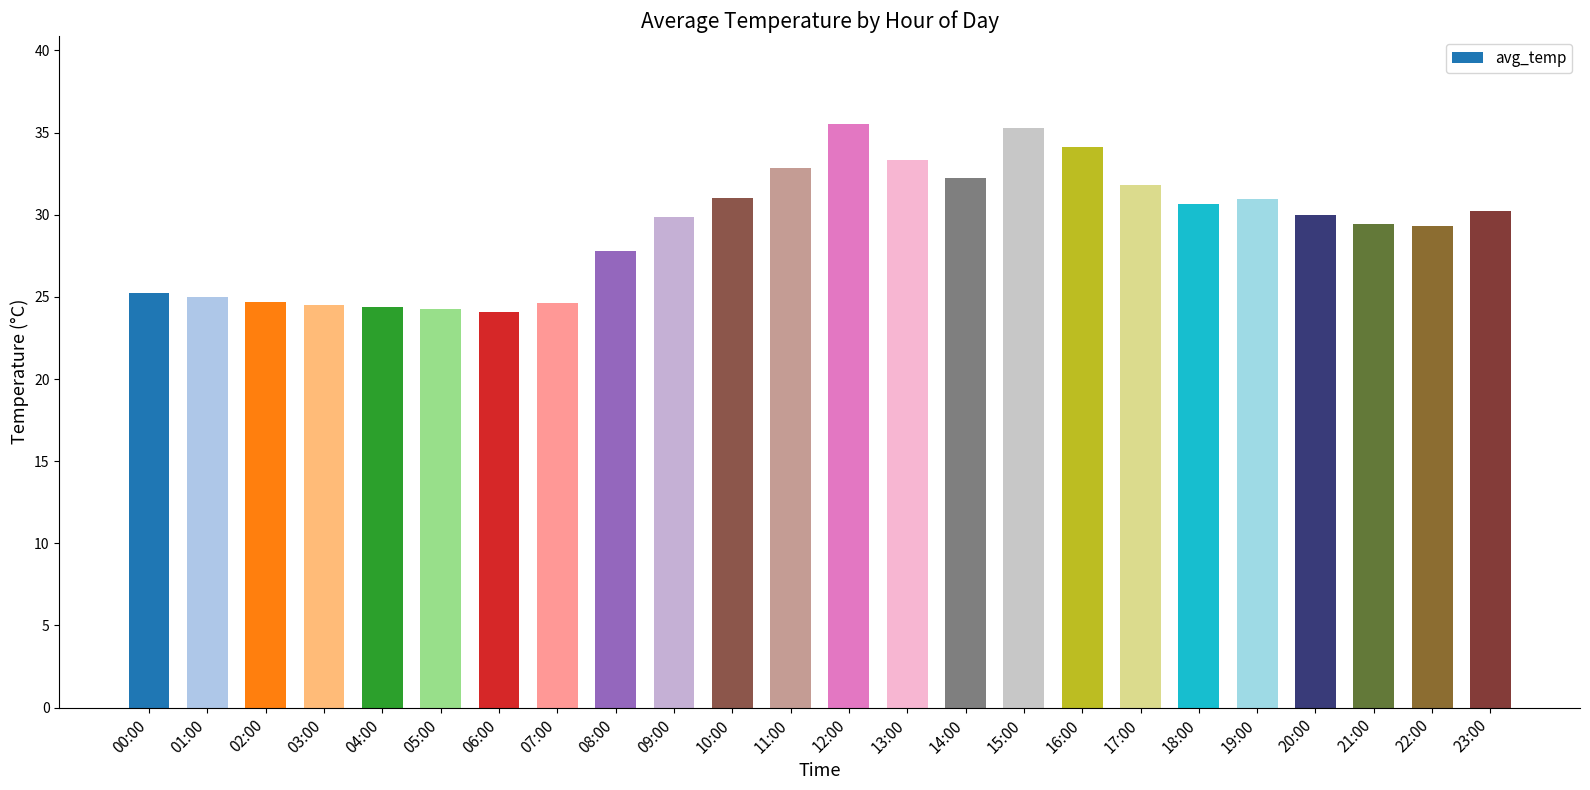

Are the bars grouped side by side (vs. stacked)?

No